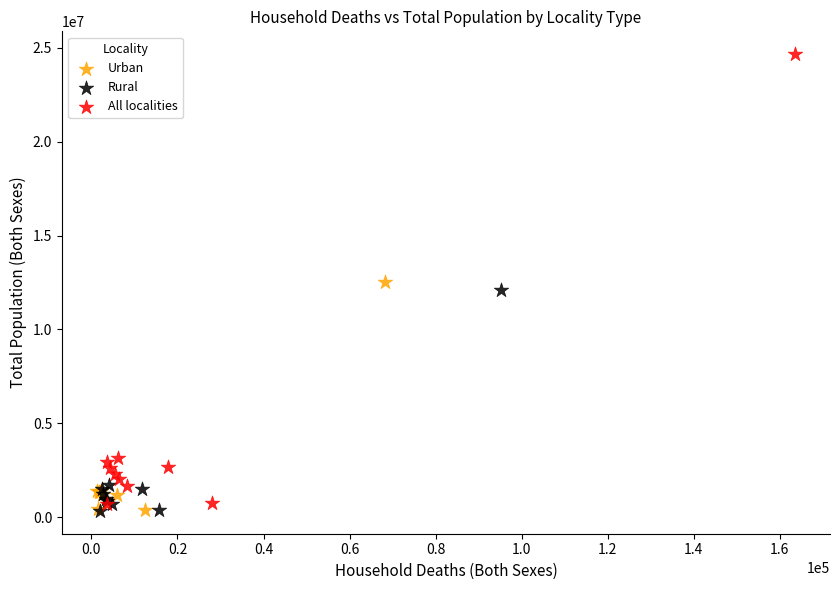

Which series reaches the maximum Y coordinate?

All localities